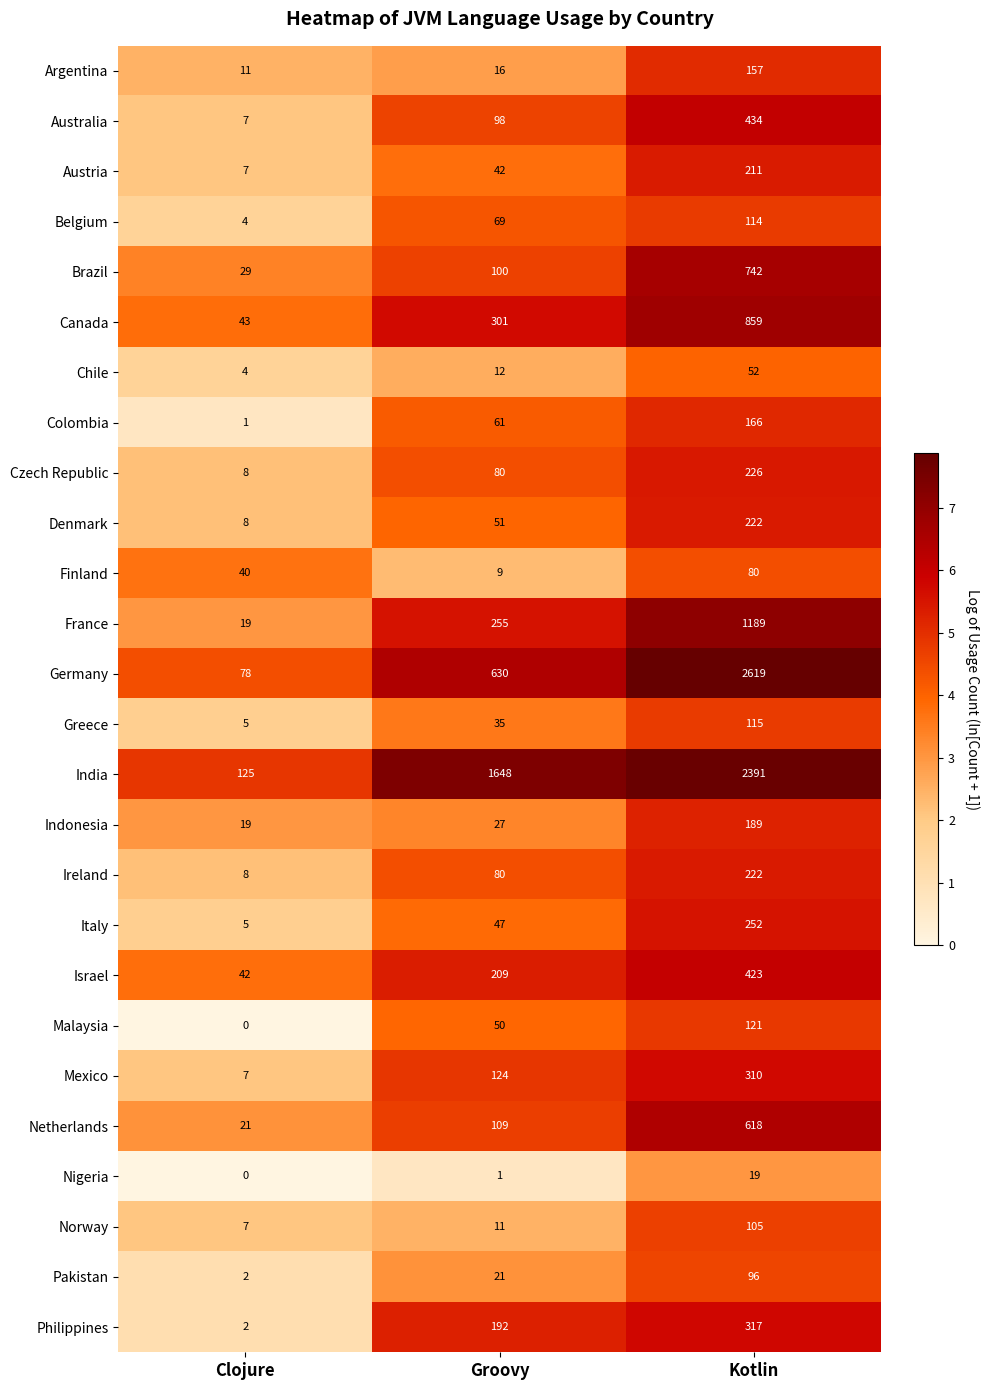

Count the Germany values in the range 78 to 2619.

3